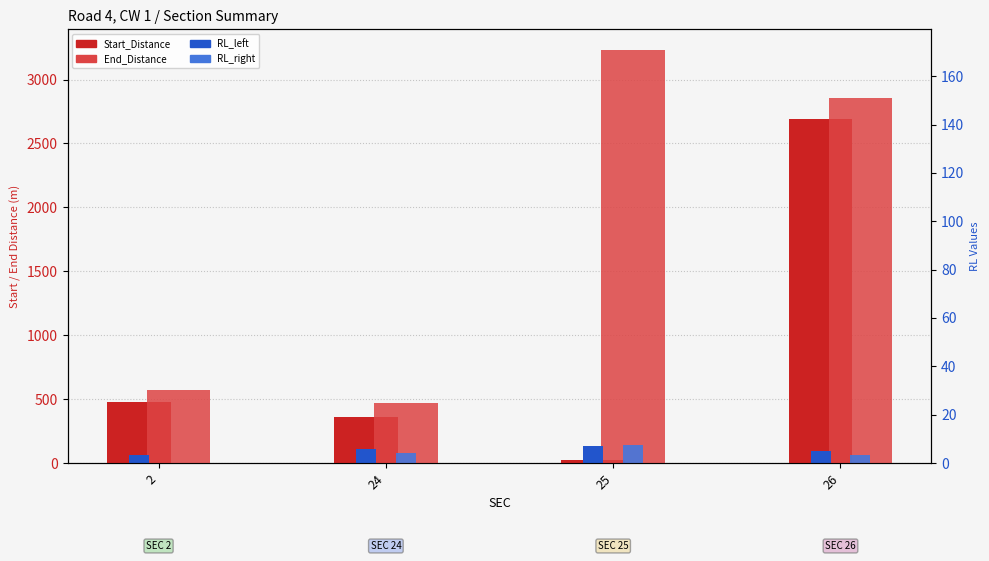

Which series changed the most between 24 and 26?

End_Distance